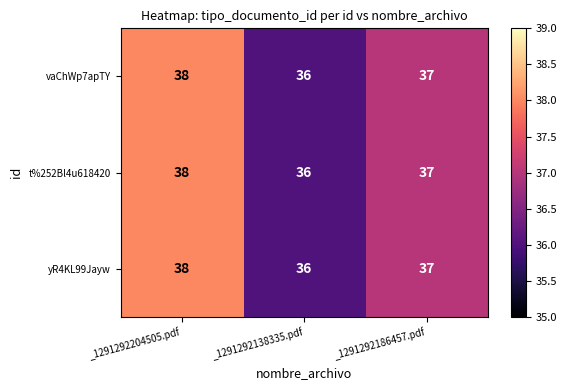

Reading left to right, what are all the values shown in this chart?

vaChWp7apTY: 38	36	37
t%252Bl4u618420: 38	36	37
yR4KL99Jayw: 38	36	37